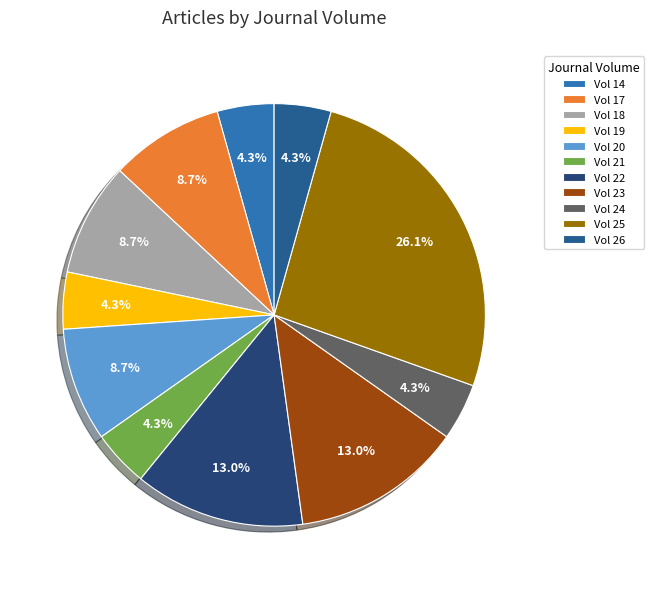

How many slices are in this pie chart?

11